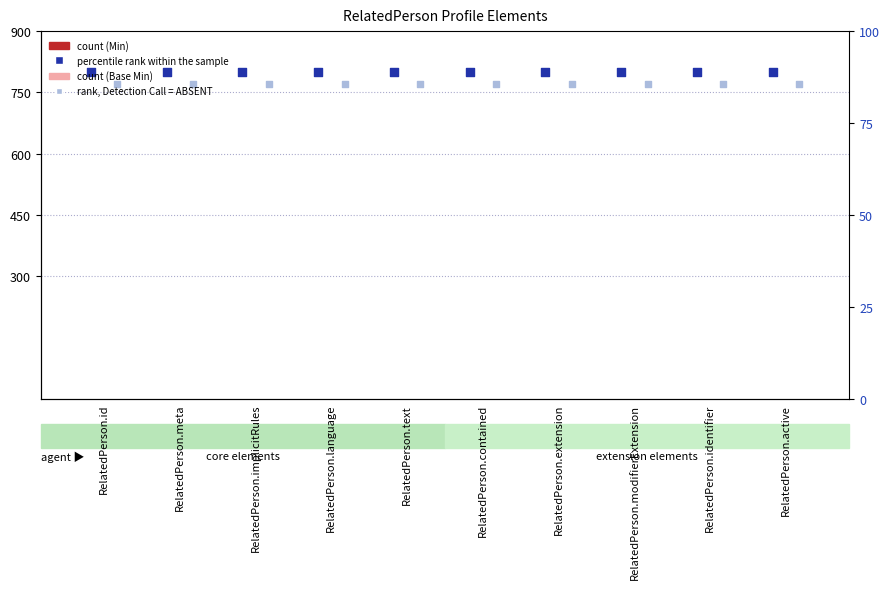

At how many categories does at least one series exceed 700?

10